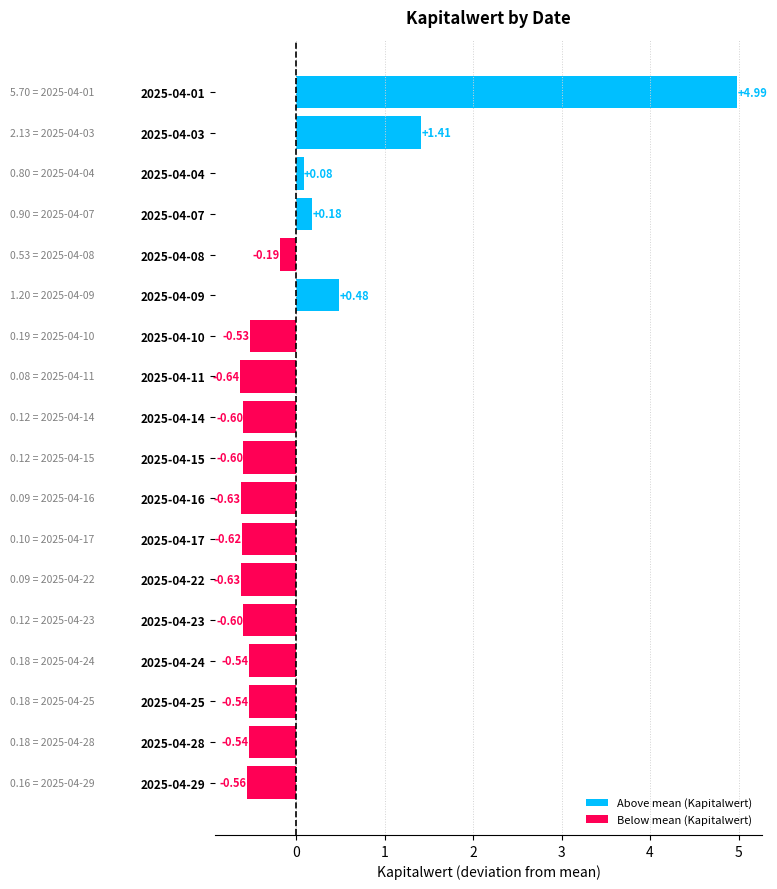

How many values in the Above mean (Kapitalwert) series exceed 0?

5